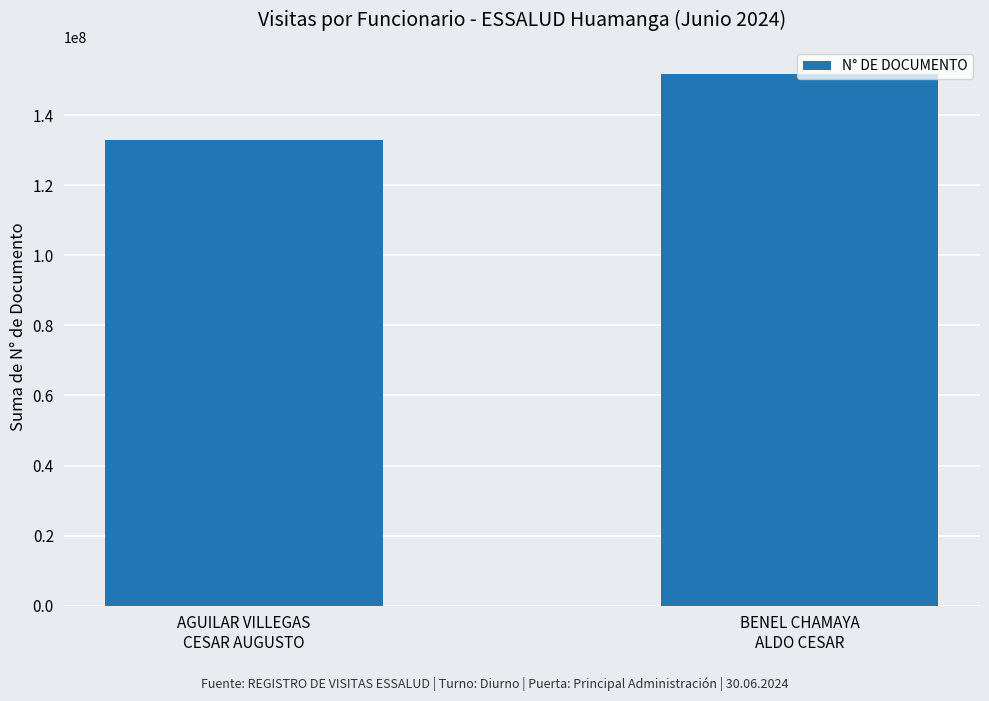

The value at BENEL CHAMAYA
ALDO CESAR is 151874682. True or false?

True